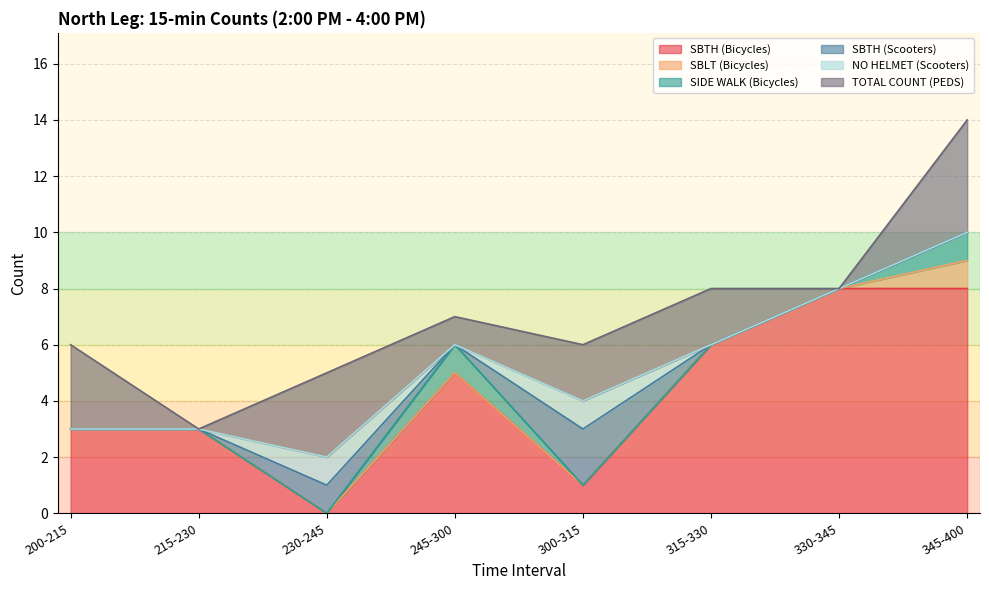

True or false: SIDE WALK (Bicycles) and SBLT (Bicycles) intersect in this chart.

False